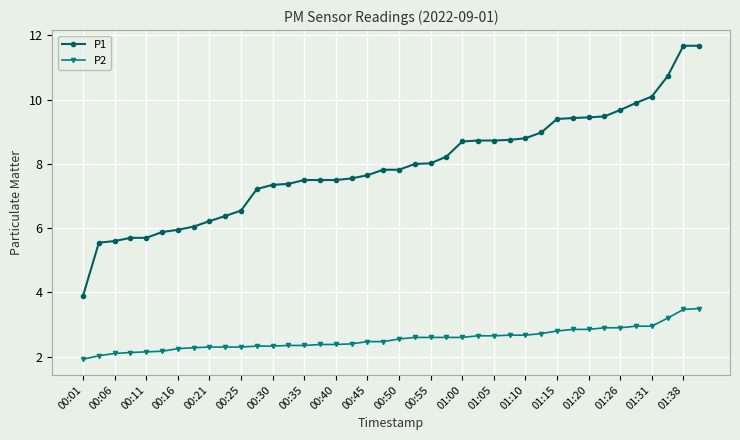

What is the difference between the maximum and second lowest values in the P1 series?

6.1